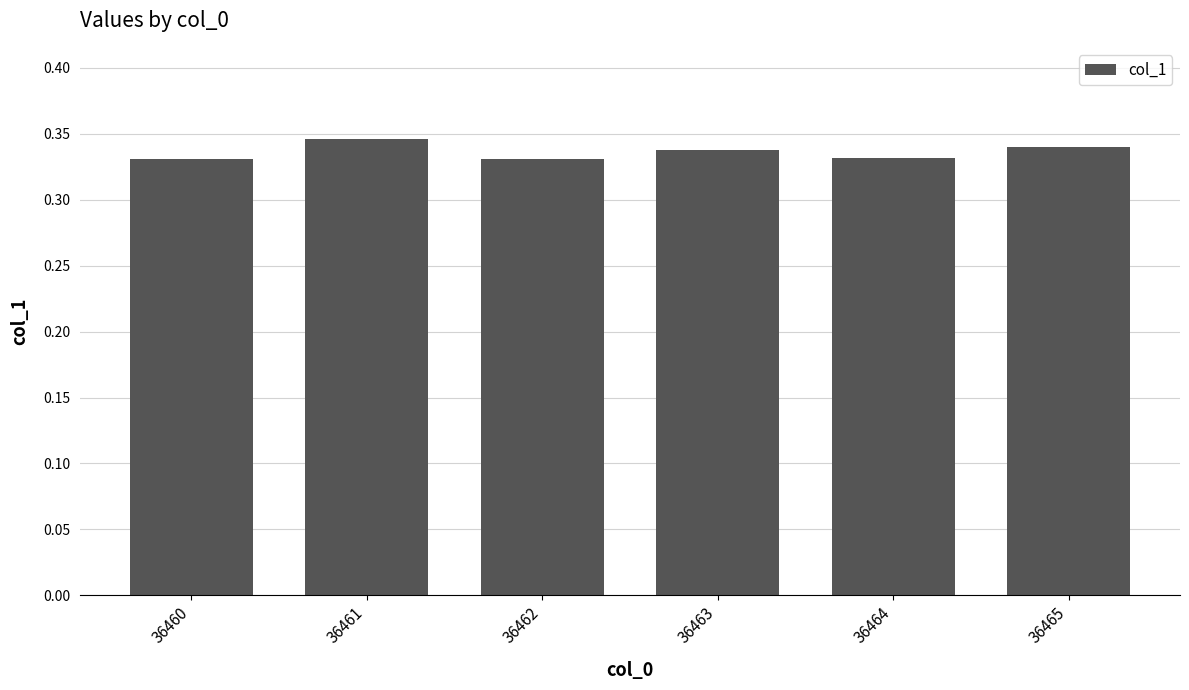

Count the values in the range 0 to 1.

6